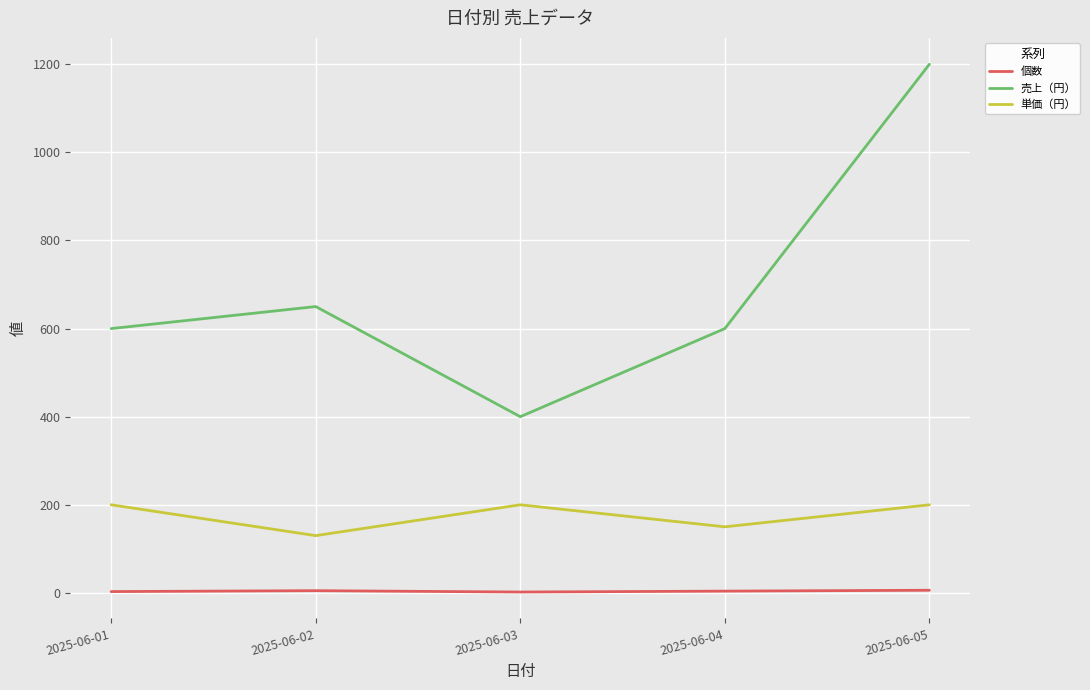

At 2025-06-03, list the series in order from largest to smallest.

売上（円）, 単価（円）, 個数